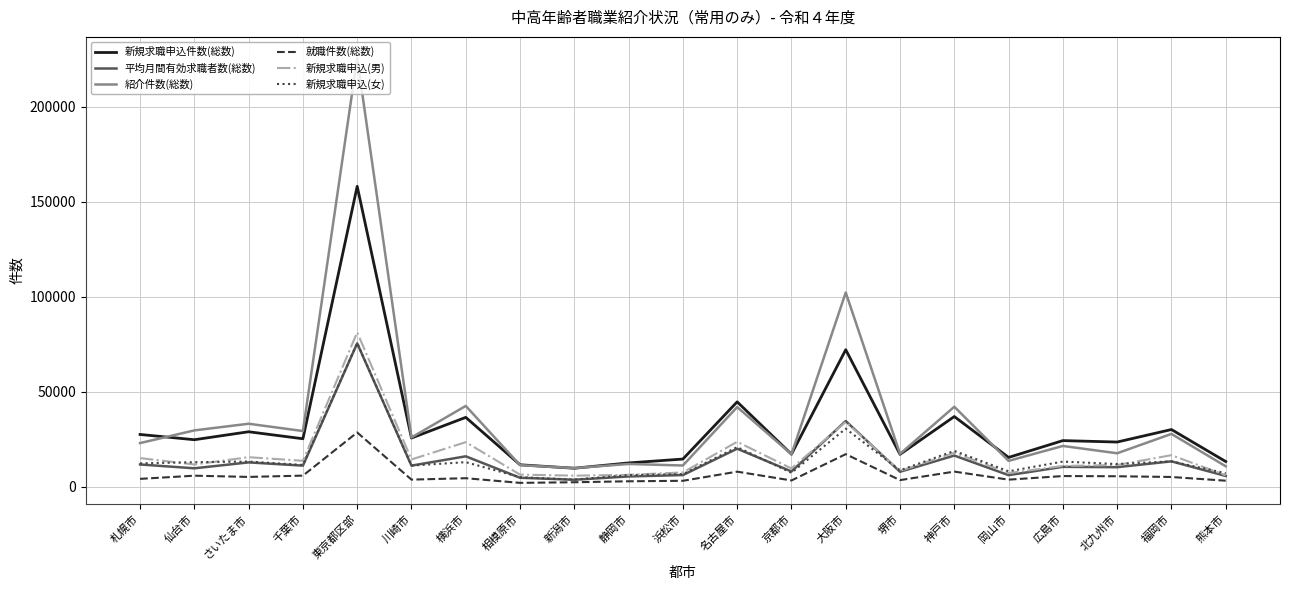

What is the highest value of the 就職件数(総数) series?

28671.0